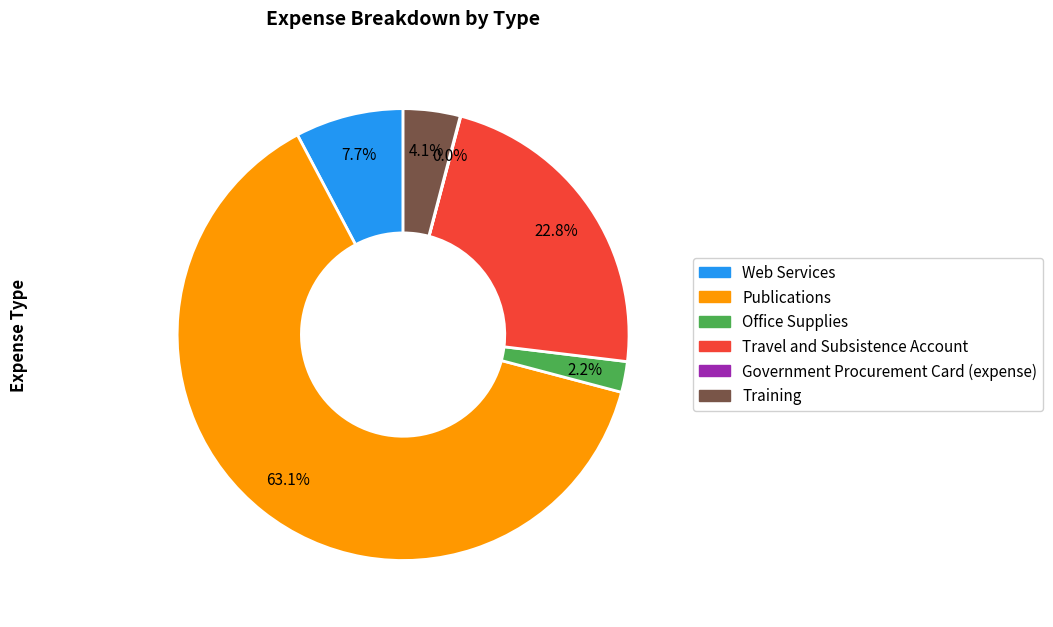

Which has a higher value, Web Services or Publications?

Publications